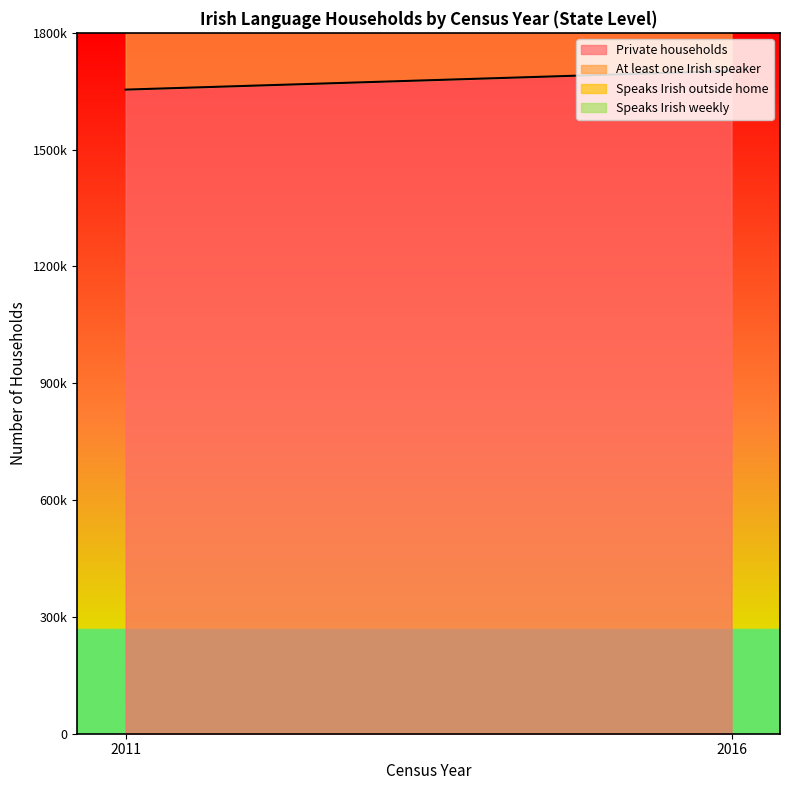

Reading left to right, extract all data points from this chart.

Private households: 2011=1654208	2016=1702289
At least one Irish speaker: 2011=869767	2016=868122
Speaks Irish outside home: 2011=46899	2016=45044
Speaks Irish weekly: 2011=86544	2016=87291